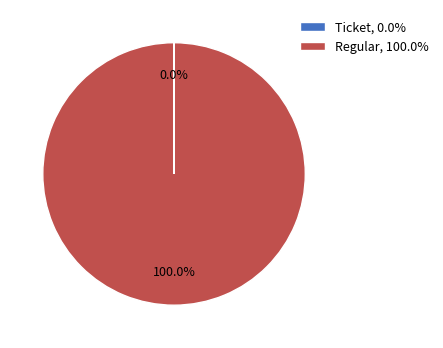

Does Ticket represent more than half of the total?

No